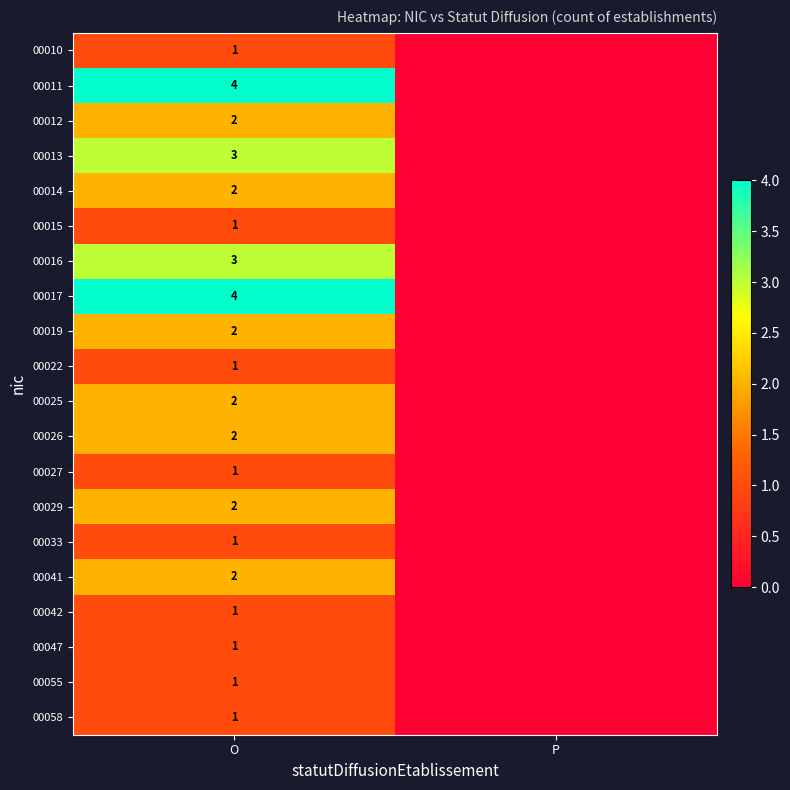

The value of 00016 at O is 3. True or false?

True